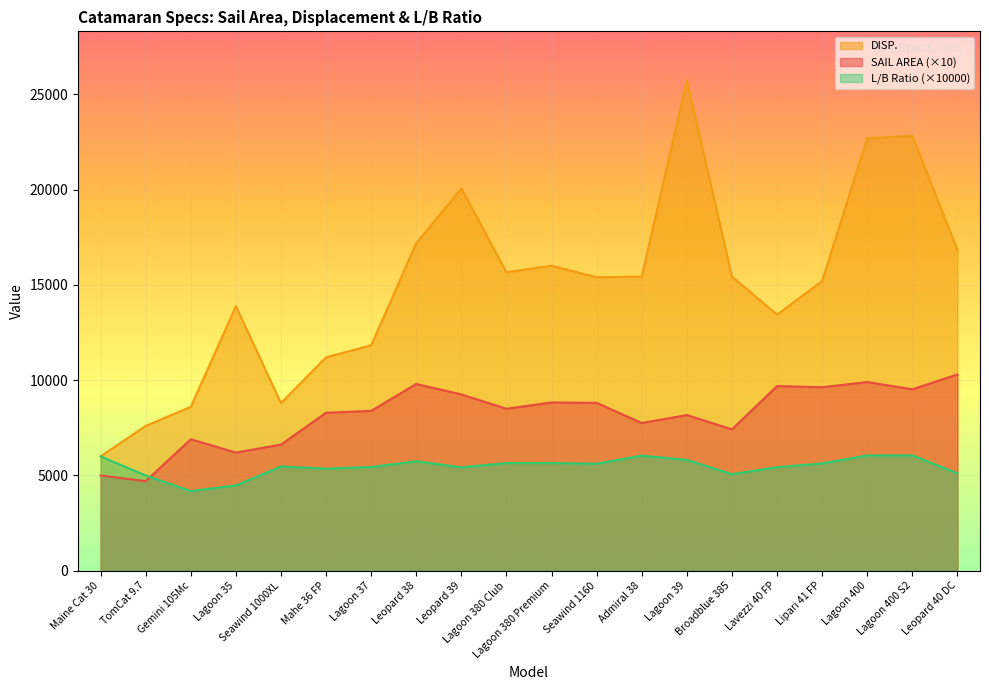

Which series changed the most between Lagoon 380 Premium and Admiral 38?

SAIL AREA (×10)